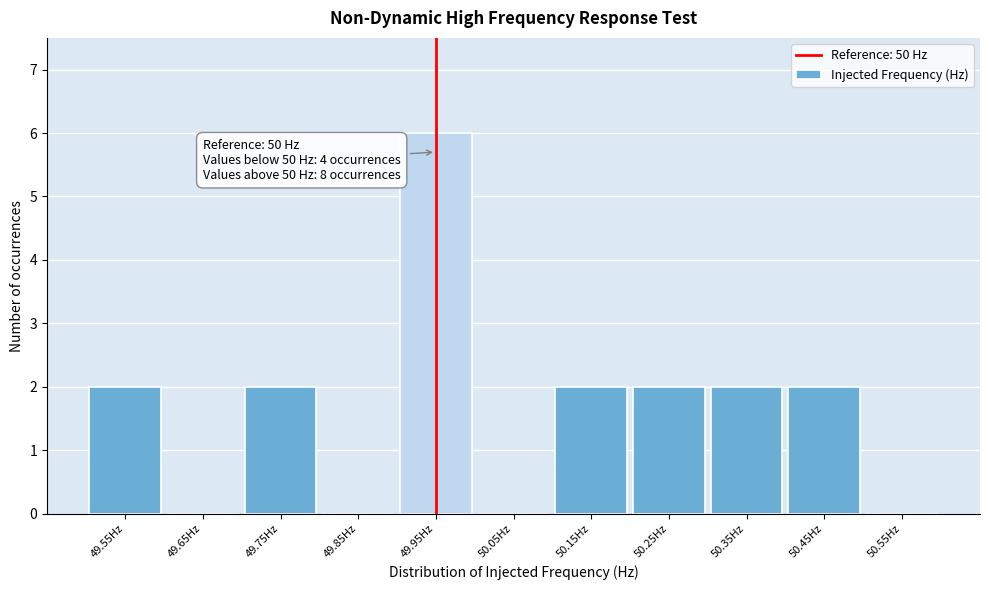

Reading right to left, extract all data points from this chart.

50.55Hz=0	50.45Hz=2	50.35Hz=2	50.25Hz=2	50.15Hz=2	50.05Hz=0	49.95Hz=6	49.85Hz=0	49.75Hz=2	49.65Hz=0	49.55Hz=2